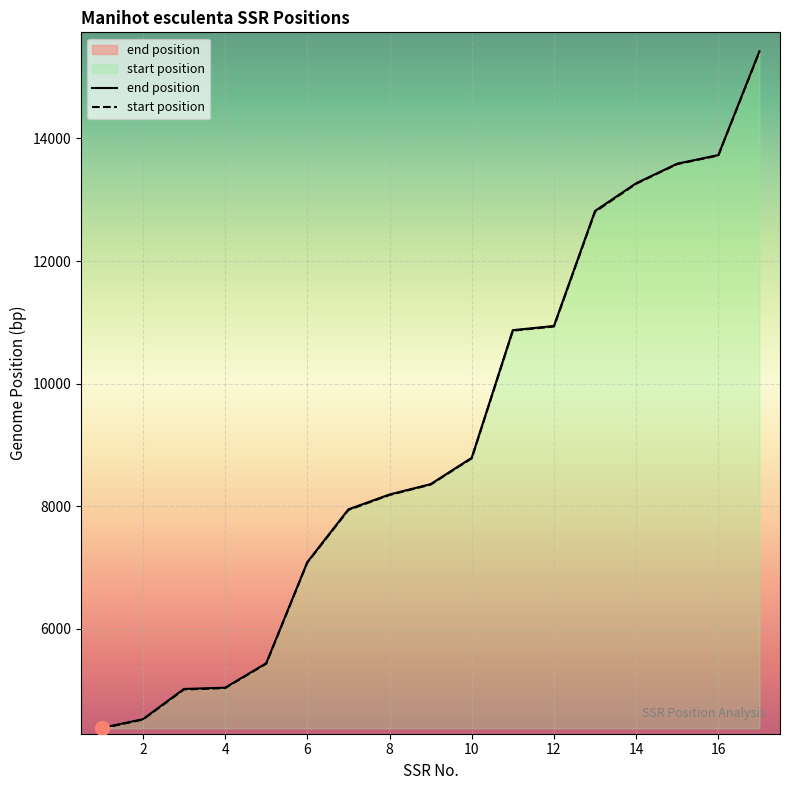

The value of end position at 2 is 1177. True or false?

False